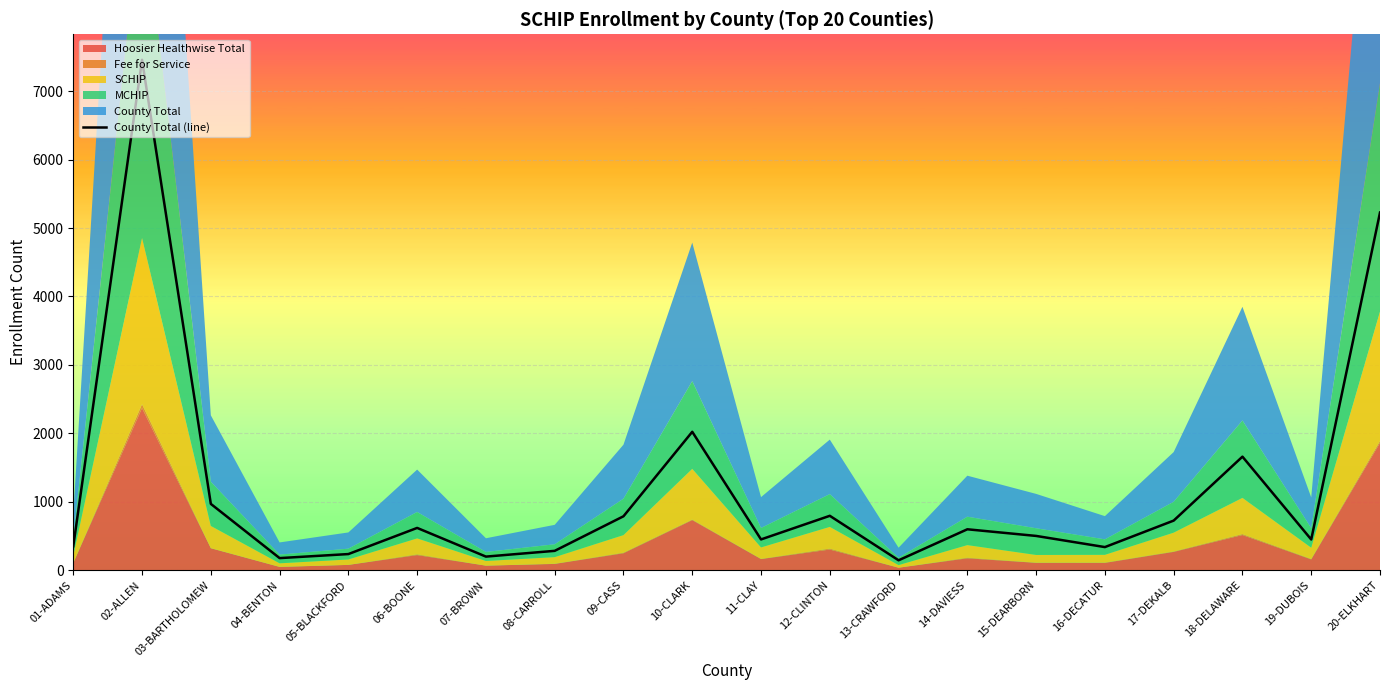

What is the value of the 12th point from the left?

796